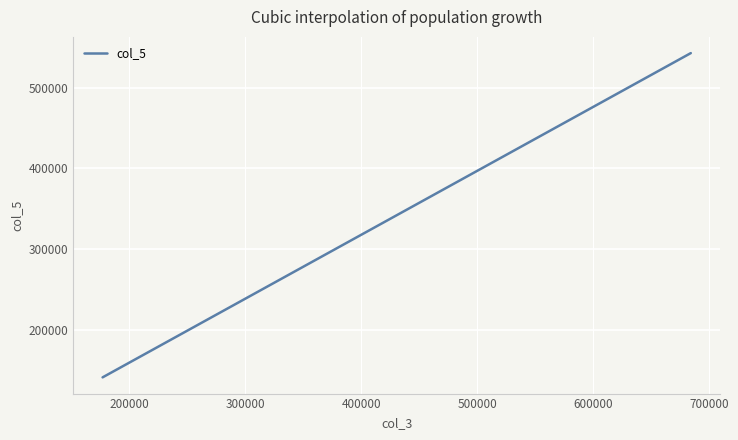

What is the difference between the second highest and minimum values?

262077.0